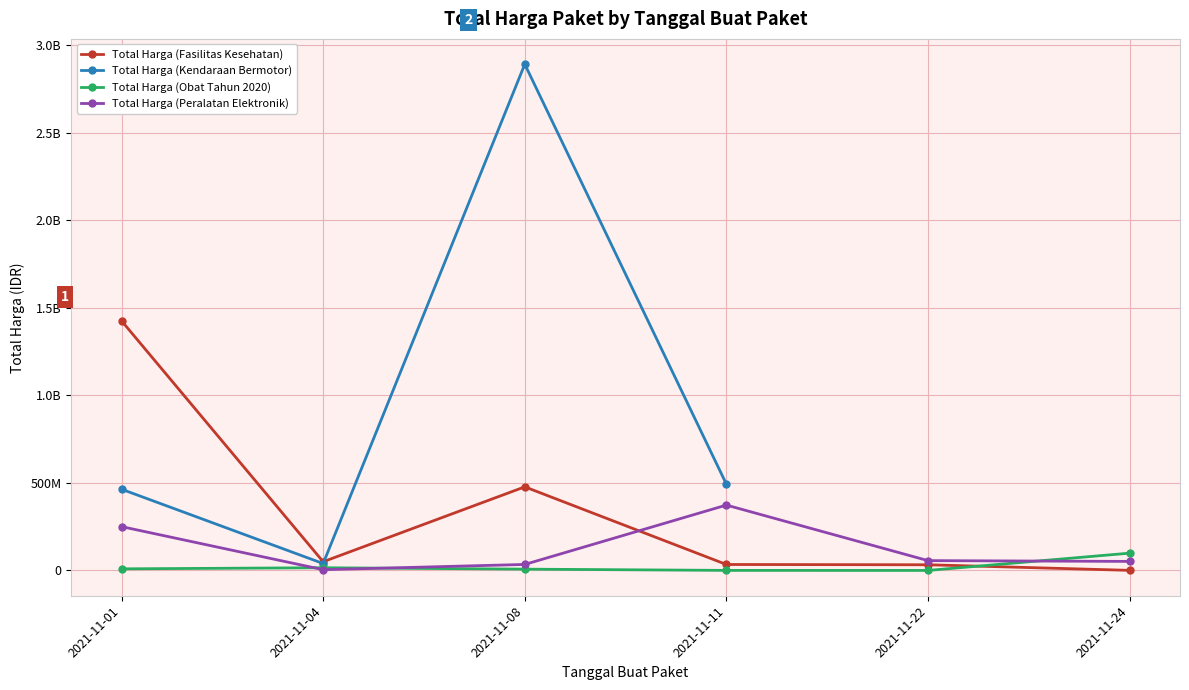

What is the total value across all series at 2021-11-04?

109034000.0